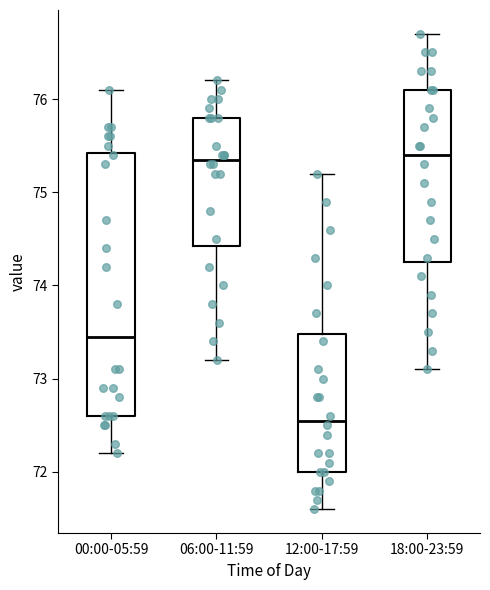

Which box is the tallest, from its lower edge to its upper edge?

00:00-05:59